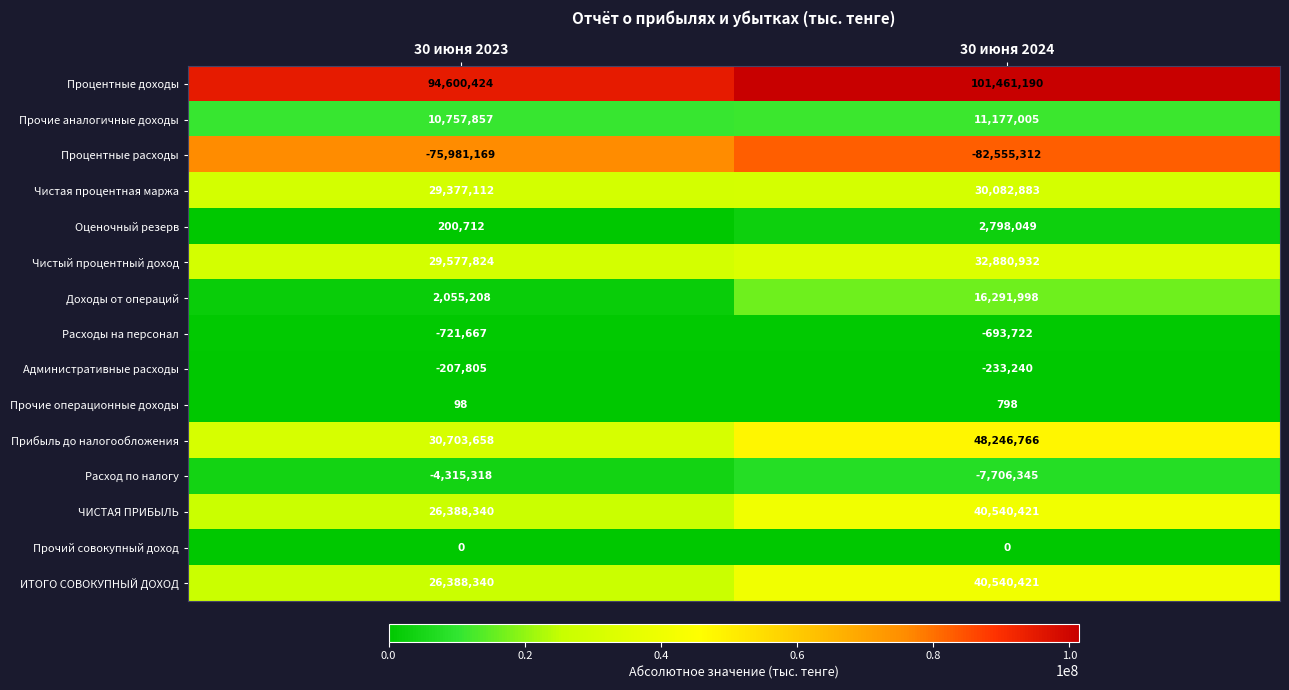

Reading right to left, what are all the values shown in this chart?

Процентные доходы: 101461190	94600424
Прочие аналогичные доходы: 11177005	10757857
Процентные расходы: -82555312	-75981169
Чистая процентная маржа: 30082883	29377112
Оценочный резерв: 2798049	200712
Чистый процентный доход: 32880932	29577824
Доходы от операций: 16291998	2055208
Расходы на персонал: -693722	-721667
Административные расходы: -233240	-207805
Прочие операционные доходы: 798	98
Прибыль до налогообложения: 48246766	30703658
Расход по налогу: -7706345	-4315318
ЧИСТАЯ ПРИБЫЛЬ: 40540421	26388340
Прочий совокупный доход: 0	0
ИТОГО СОВОКУПНЫЙ ДОХОД: 40540421	26388340